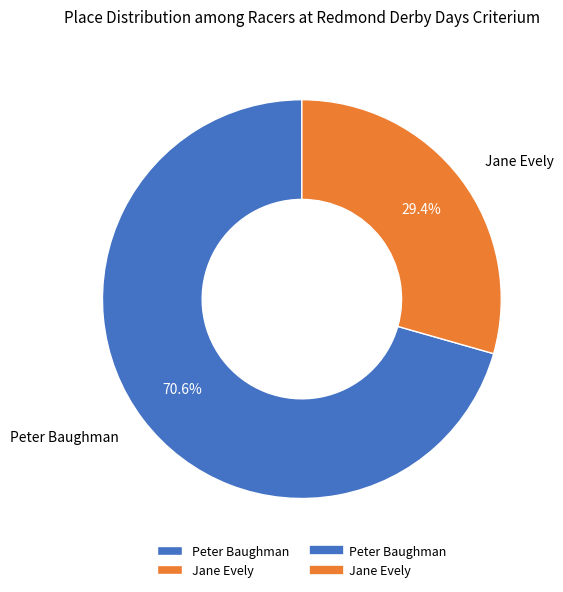

To the nearest percent, what percentage of the pie is Jane Evely?

29%